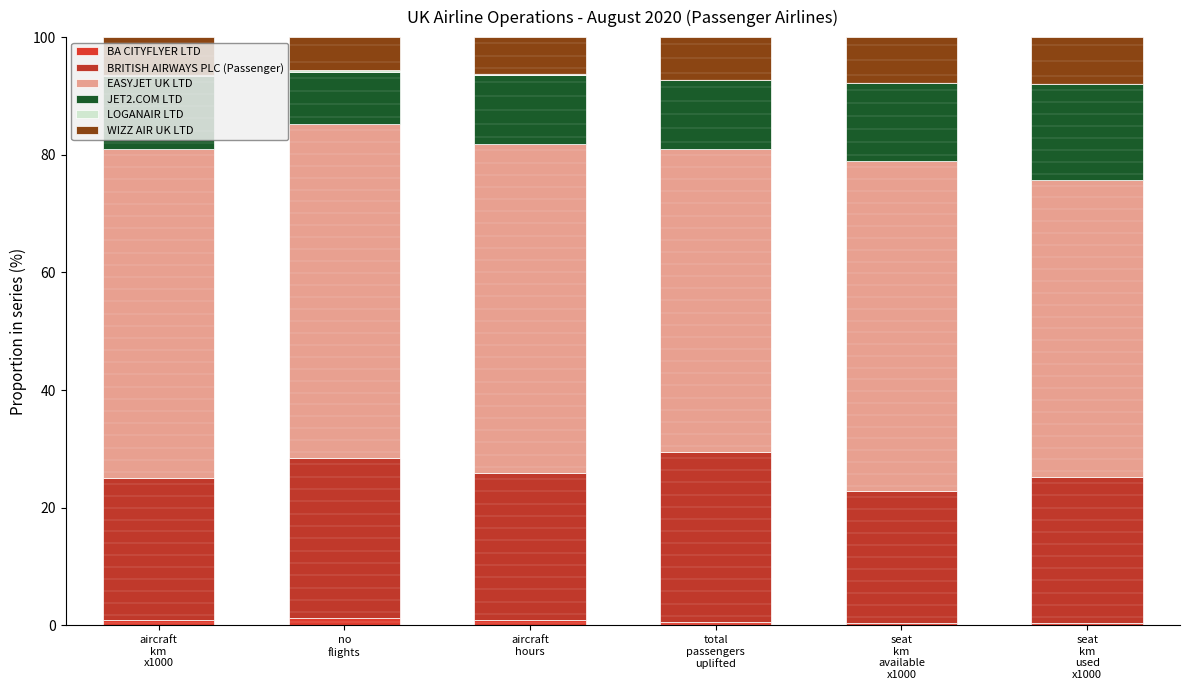

What is the difference between the maximum and minimum values in the EASYJET UK LTD series?

6.2